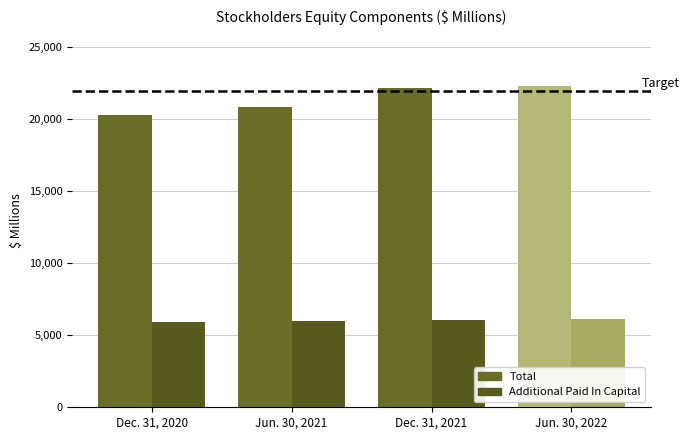

At which label does Additional Paid In Capital reach its peak?

Jun. 30, 2022